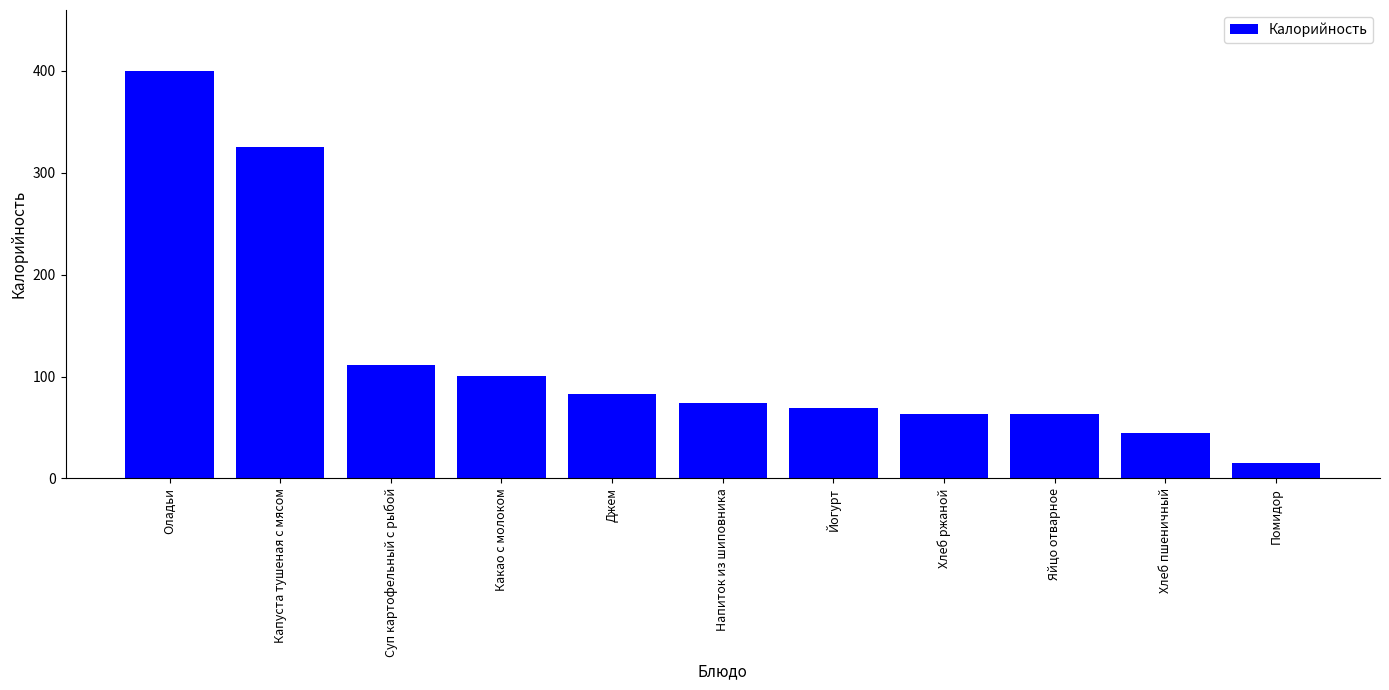

What is the label of the 5th bar from the right?

Йогурт